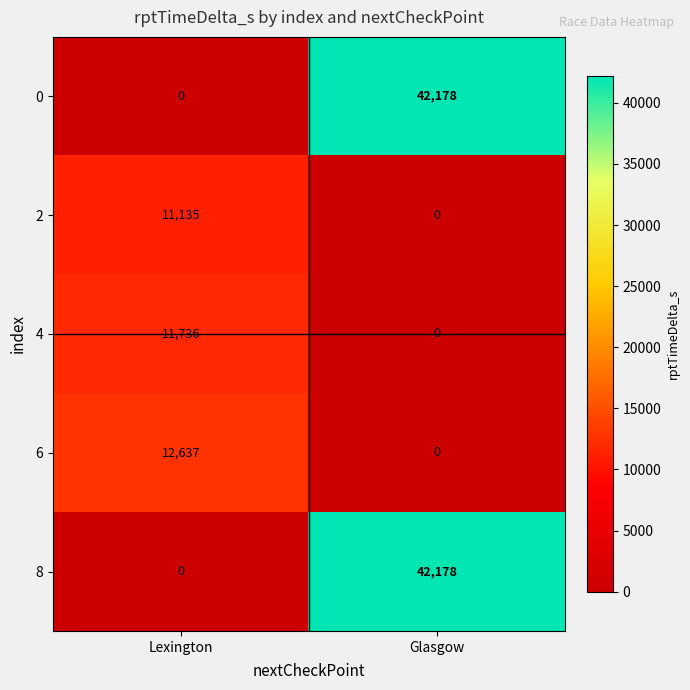

What is the highest value of the 0 series?

42178